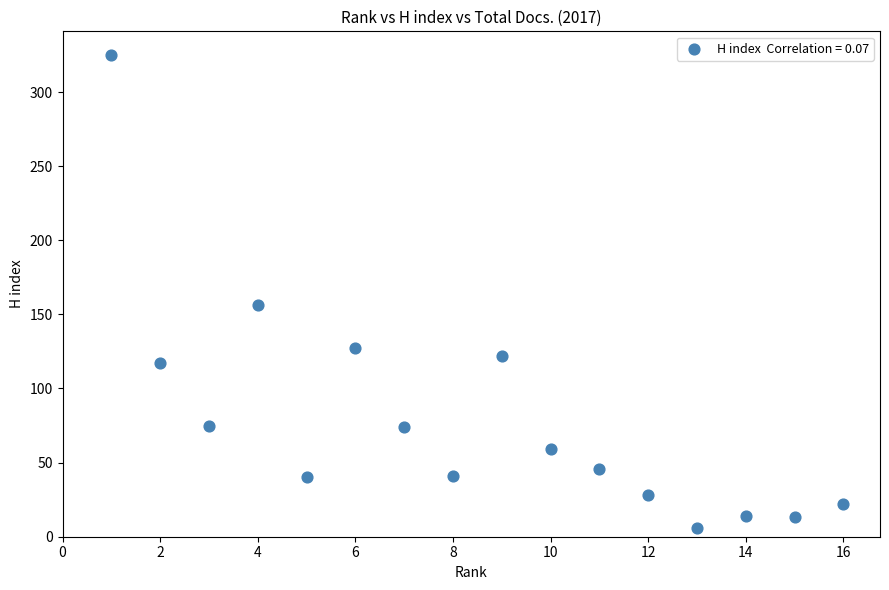

What is the range of X values (max minus min)?

15